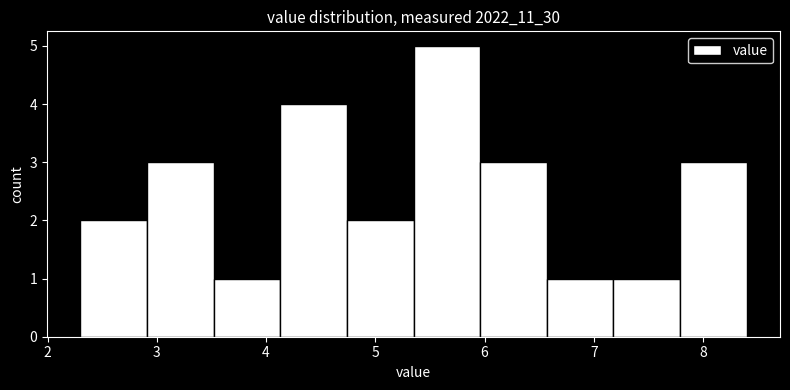

Reading left to right, list every bar in this chart as the range it spans on the x-axis followed by its height. Neither the bar edges nor the heights are printed on the chart, so give them approximately, as read against the axes.

2.30 to 2.91: 2
2.91 to 3.52: 3
3.52 to 4.13: 1
4.13 to 4.74: 4
4.74 to 5.35: 2
5.35 to 5.96: 5
5.96 to 6.57: 3
6.57 to 7.18: 1
7.18 to 7.79: 1
7.79 to 8.40: 3